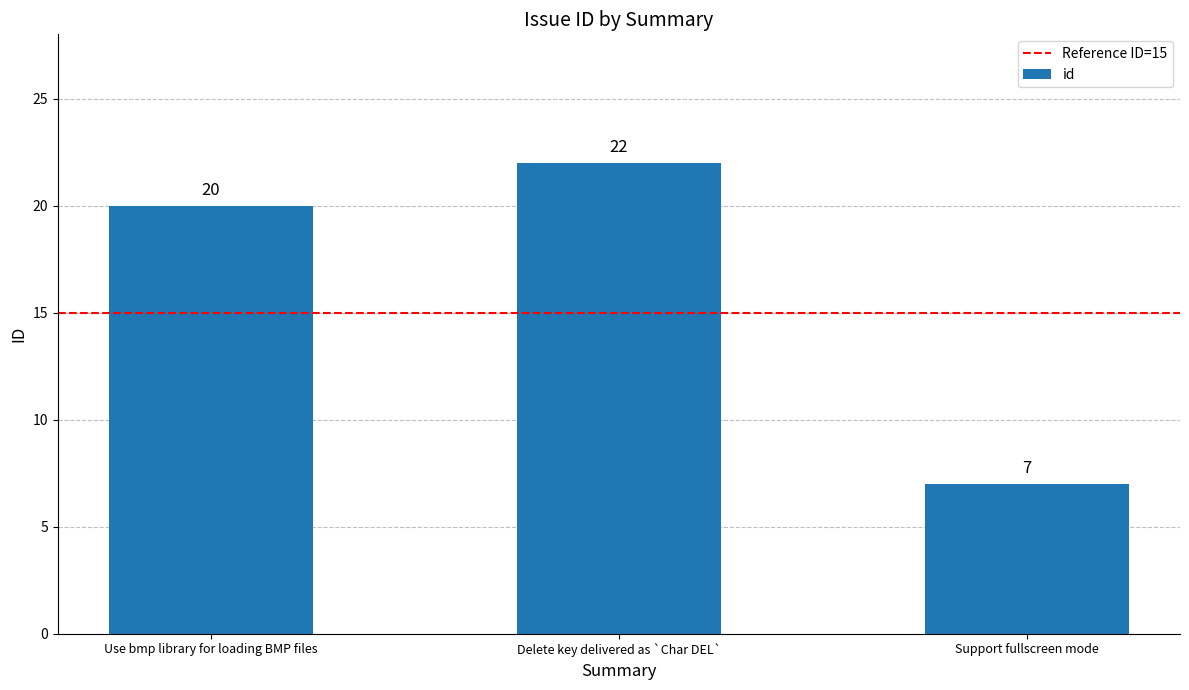

Reading right to left, transcribe all the data shown in this chart.

Support fullscreen mode=7	Delete key delivered as `Char DEL`=22	Use bmp library for loading BMP files=20